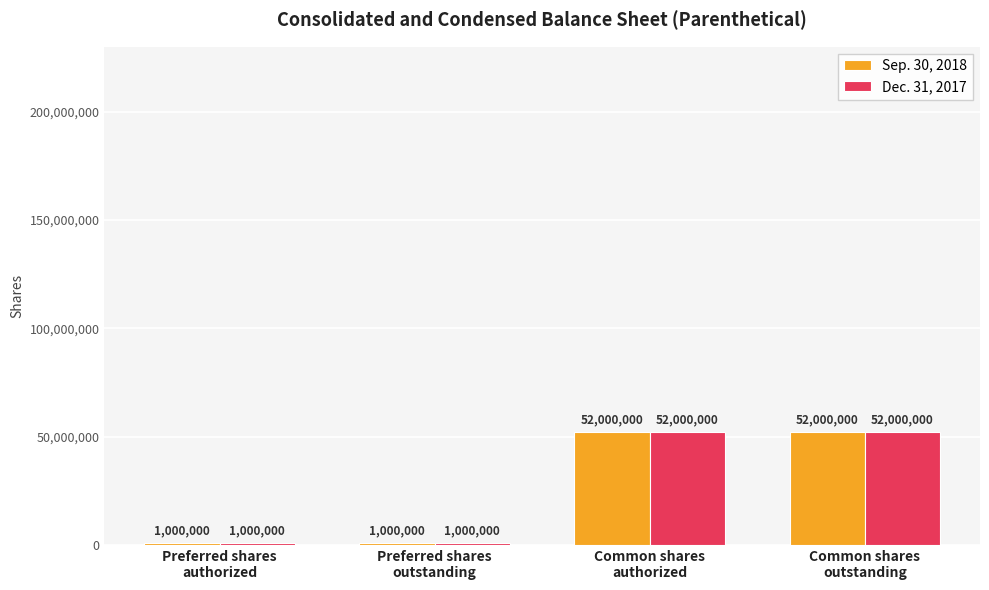

What position from the right is Common shares
outstanding?

1